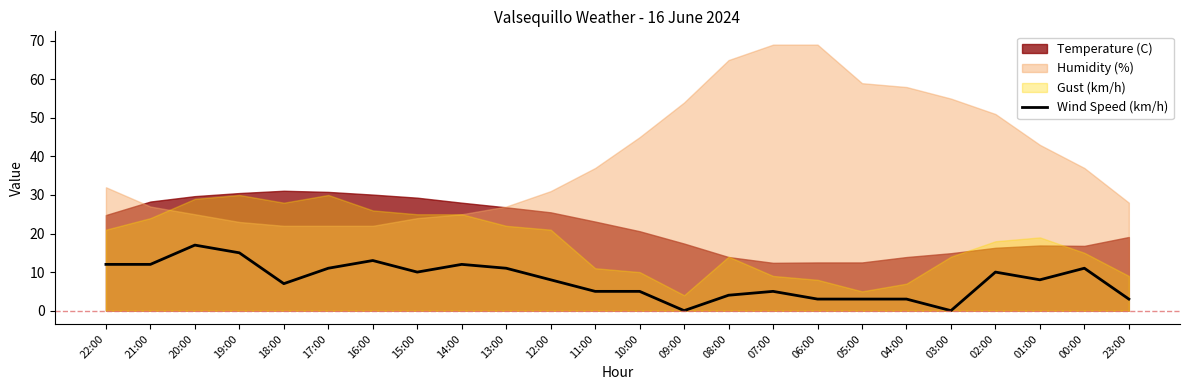

What is the highest value of the Wind Speed (km/h) series?

17